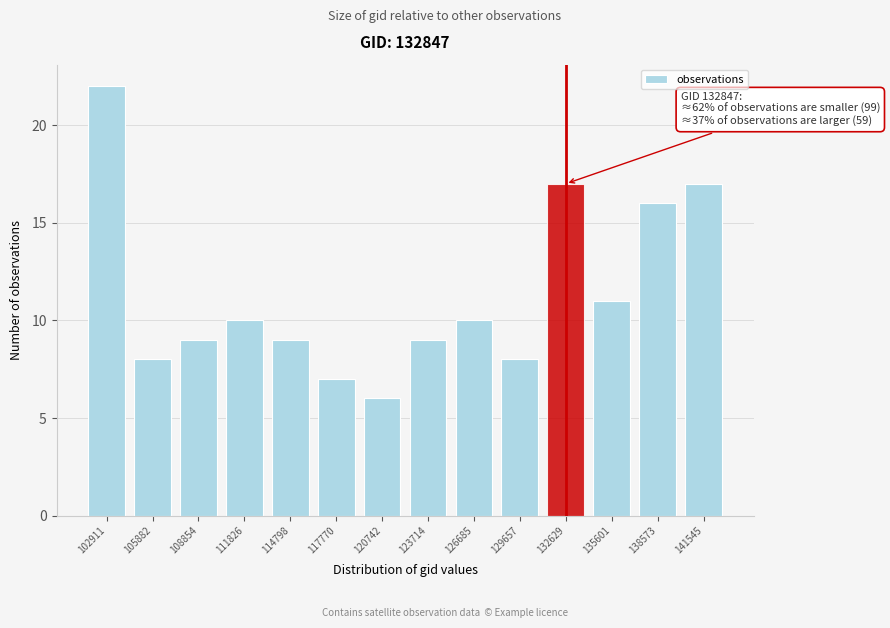

Reading right to left, extract all data points from this chart.

17	16	11	17	8	10	9	6	7	9	10	9	8	22